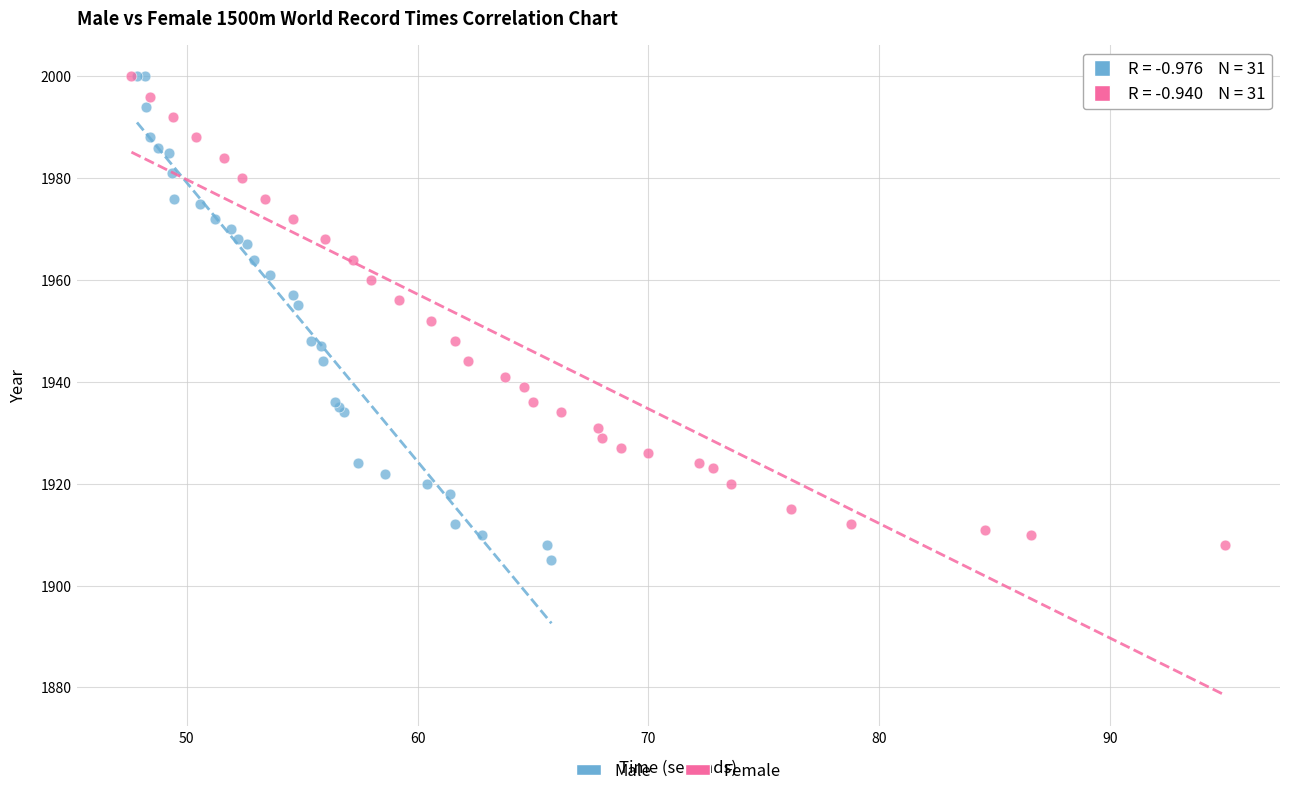

What are all the series names shown in the legend?

Male, Female